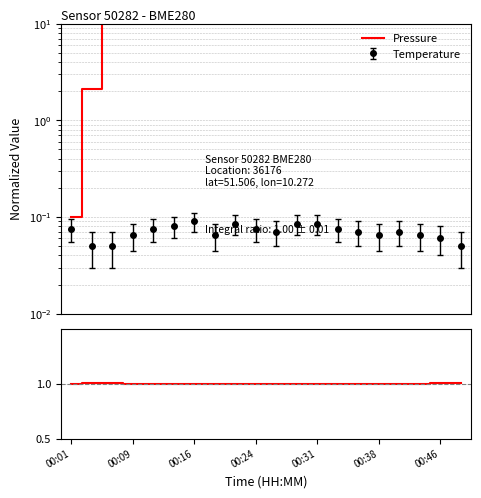

Is it true that P/T ratio equals 1.5 at 8?

False